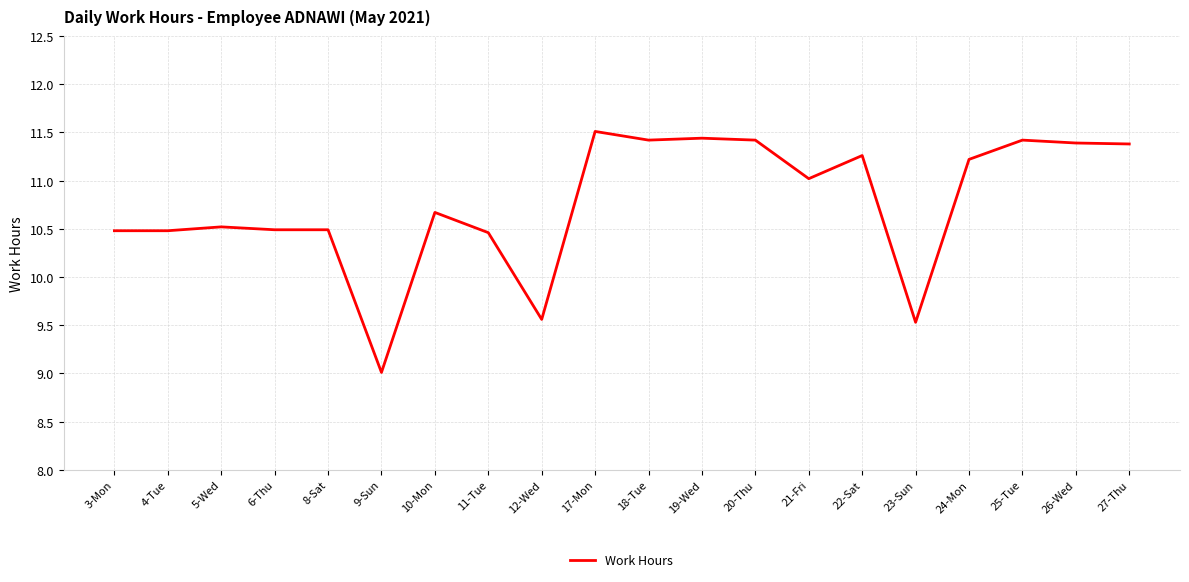

True or false: the data has more than 1 interior local peaks.

True